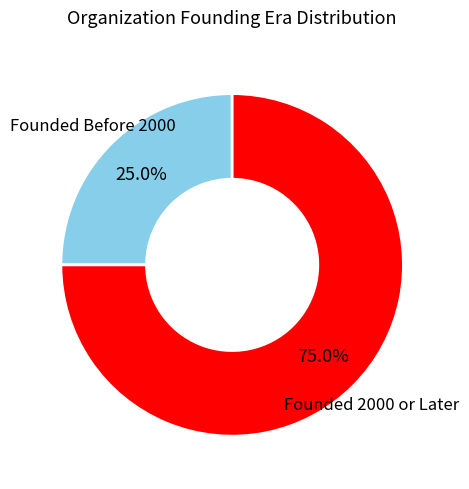

Does any single category account for the majority?

Yes